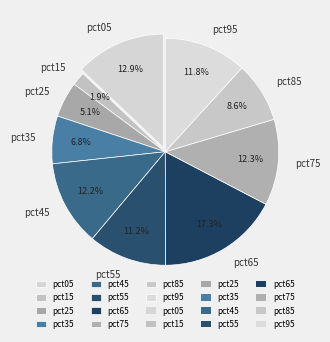

What percentage is the pct25 slice, to the nearest percent?

5%